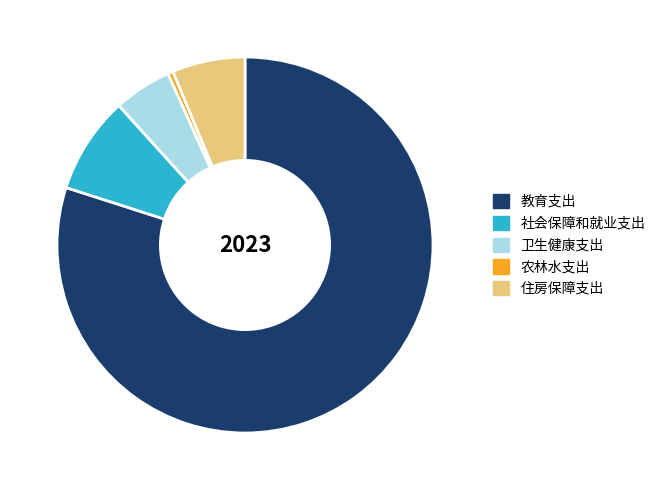

Count the number of slices in the pie.

5